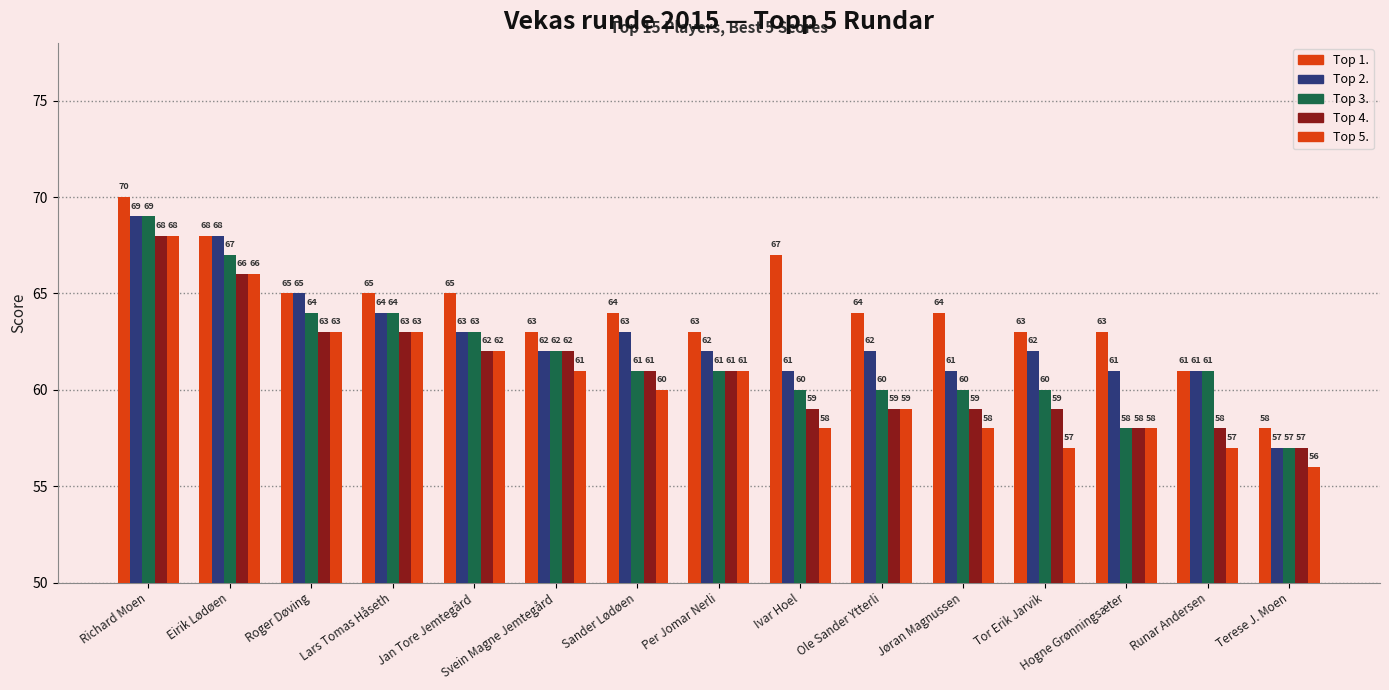

How many bars are there in each group?

5